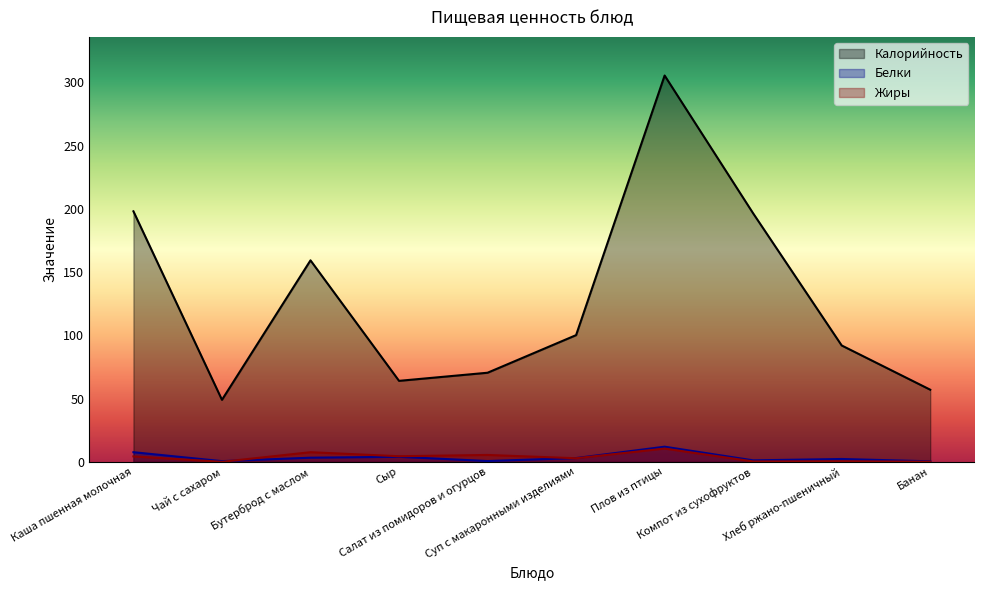

What position from the left is Салат из помидоров и огурцов?

5